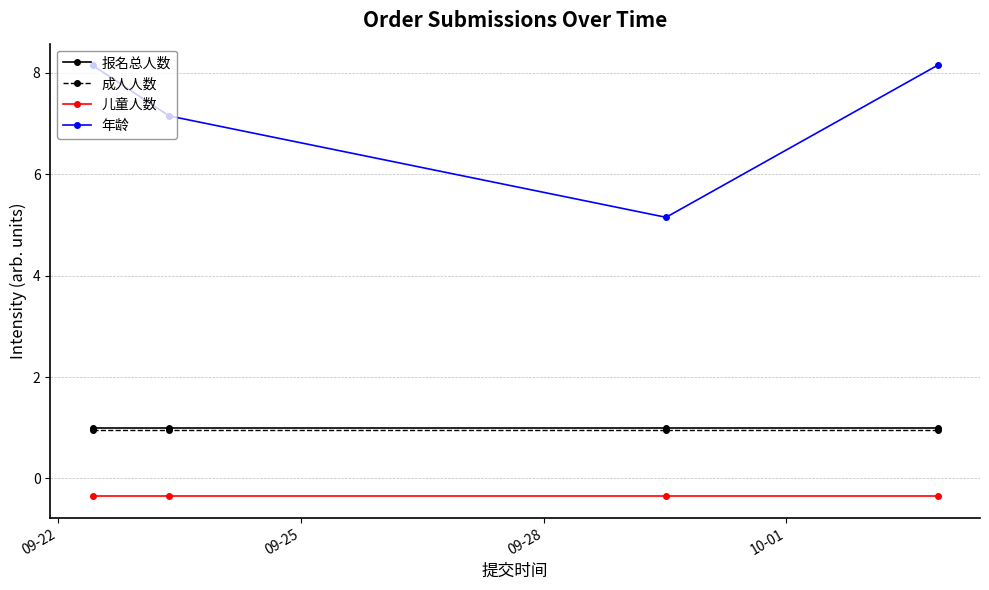

True or false: 儿童人数 has more than 2 interior local peaks.

False